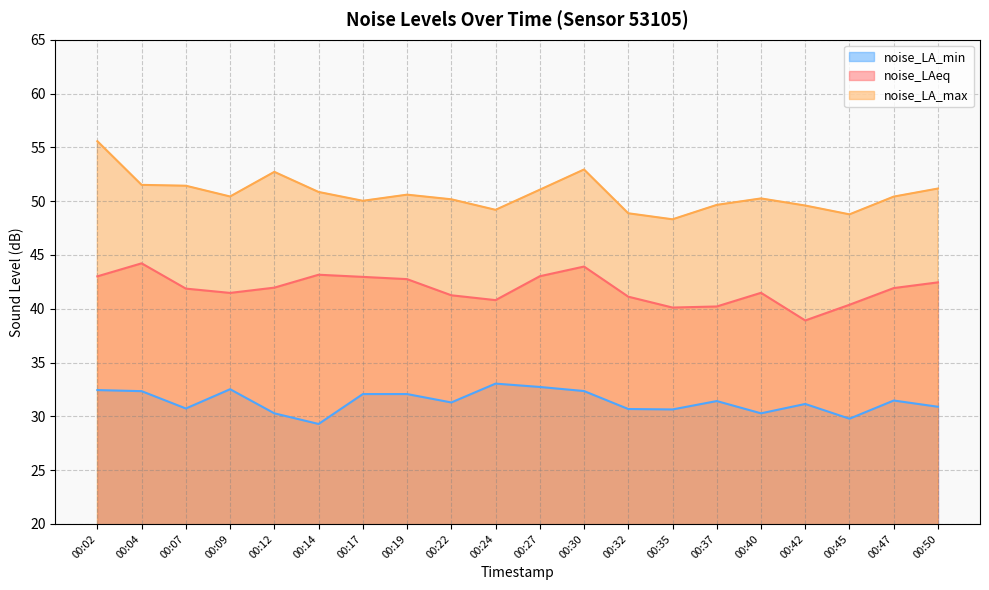

Which series has the largest total across all categories?

noise_LA_max